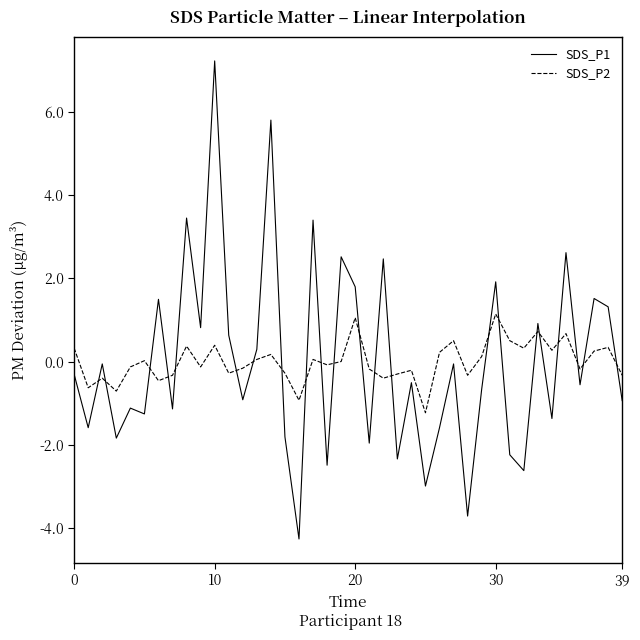

Which series has the widest spread of values?

SDS_P1